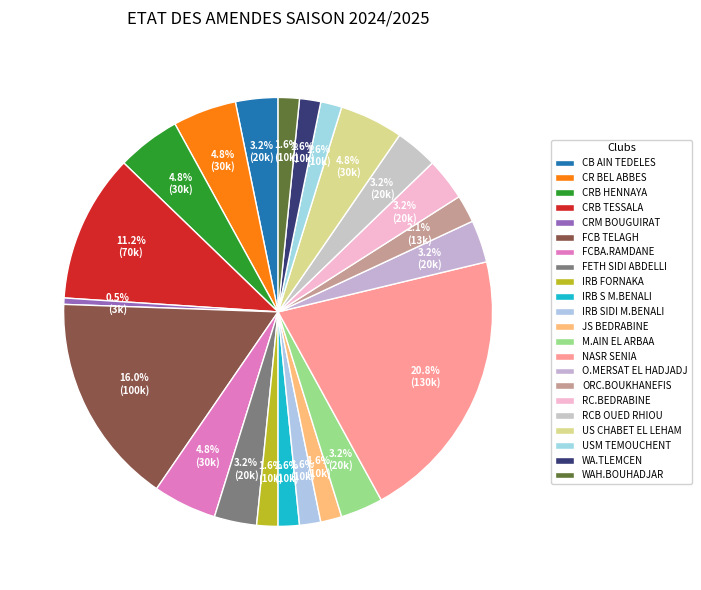

Count the number of slices in the pie.

22